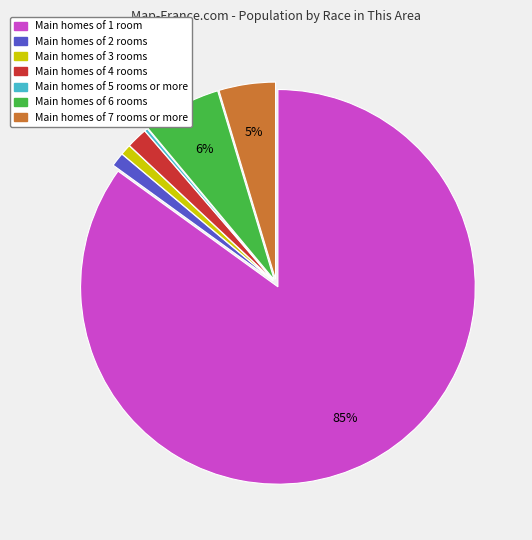

Does any single category account for the majority?

Yes